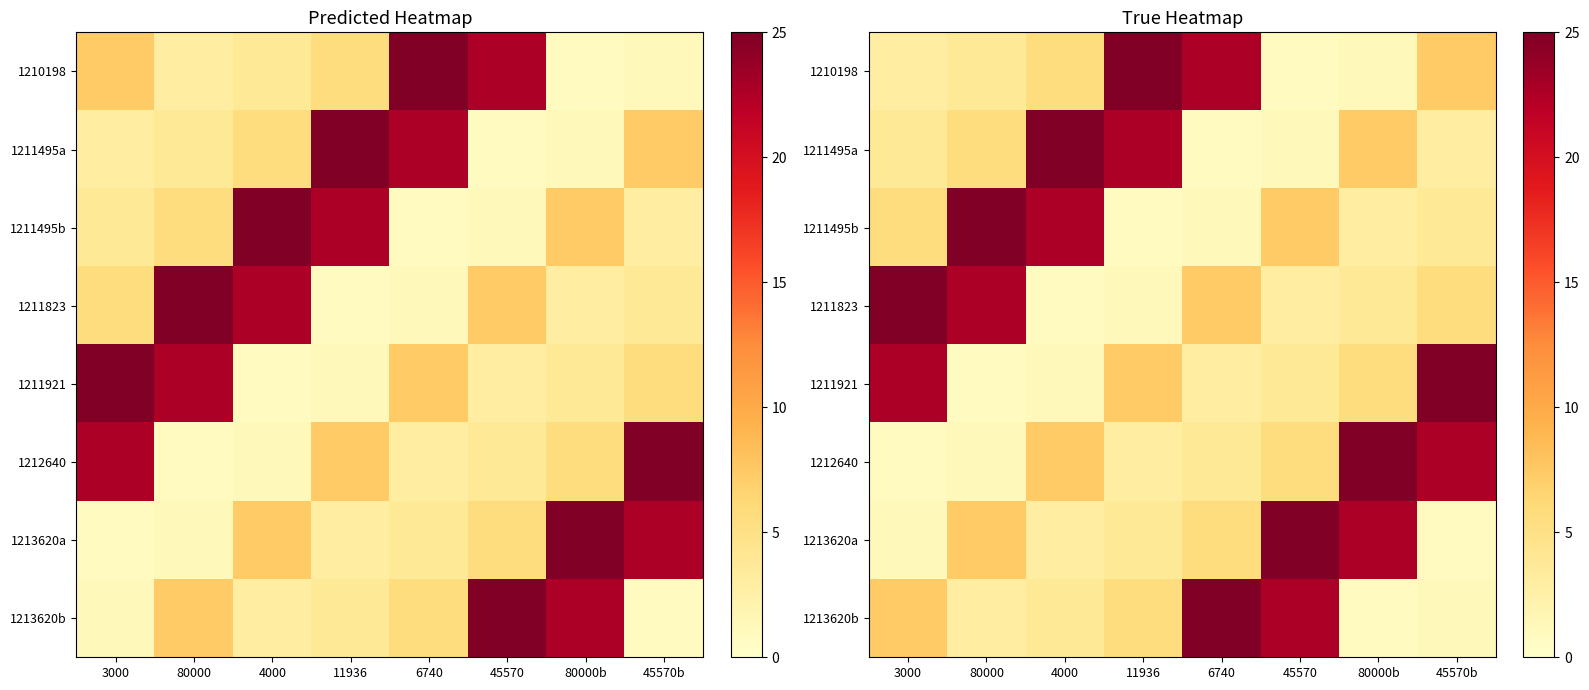

Which has a higher value, 80000 or 45570?

80000